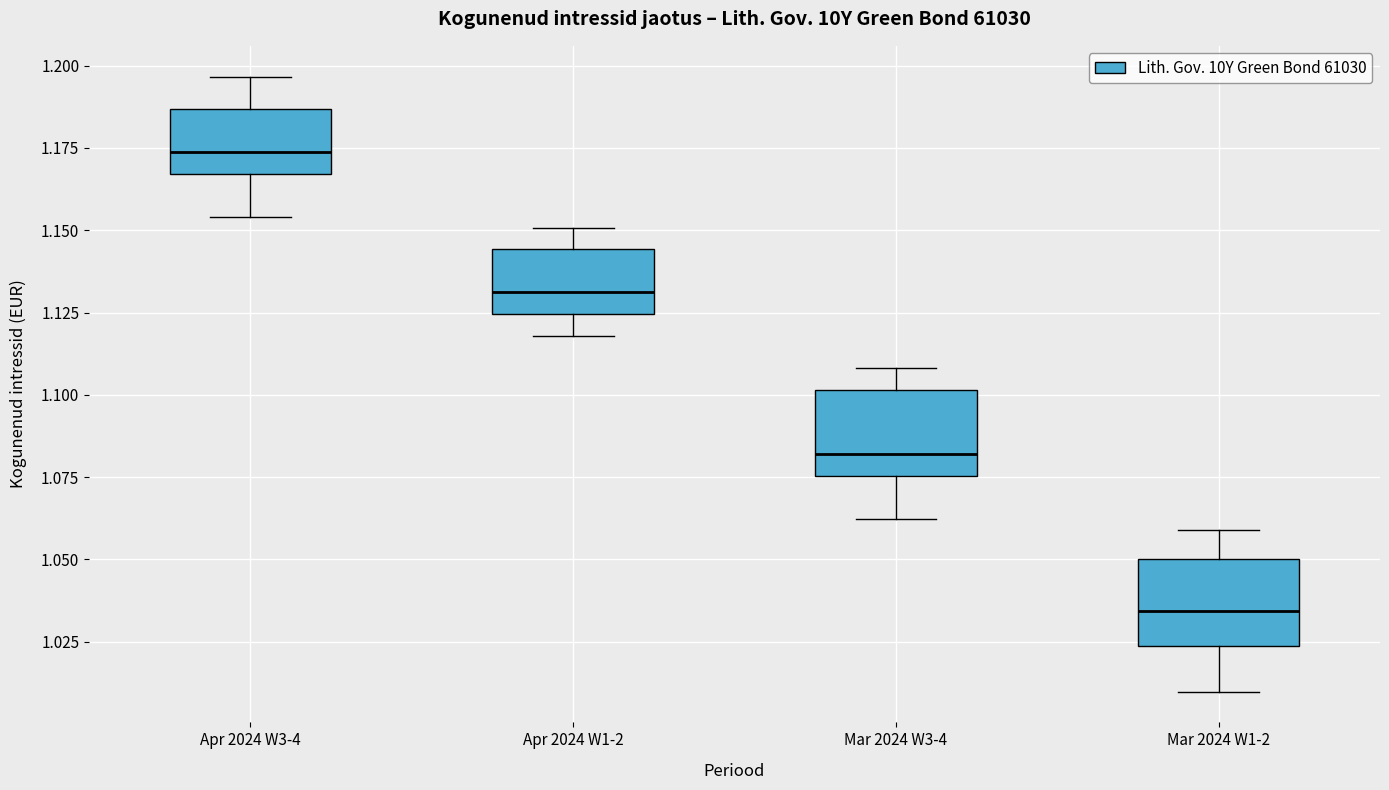

Which box has the highest median line?

Apr 2024 W3-4